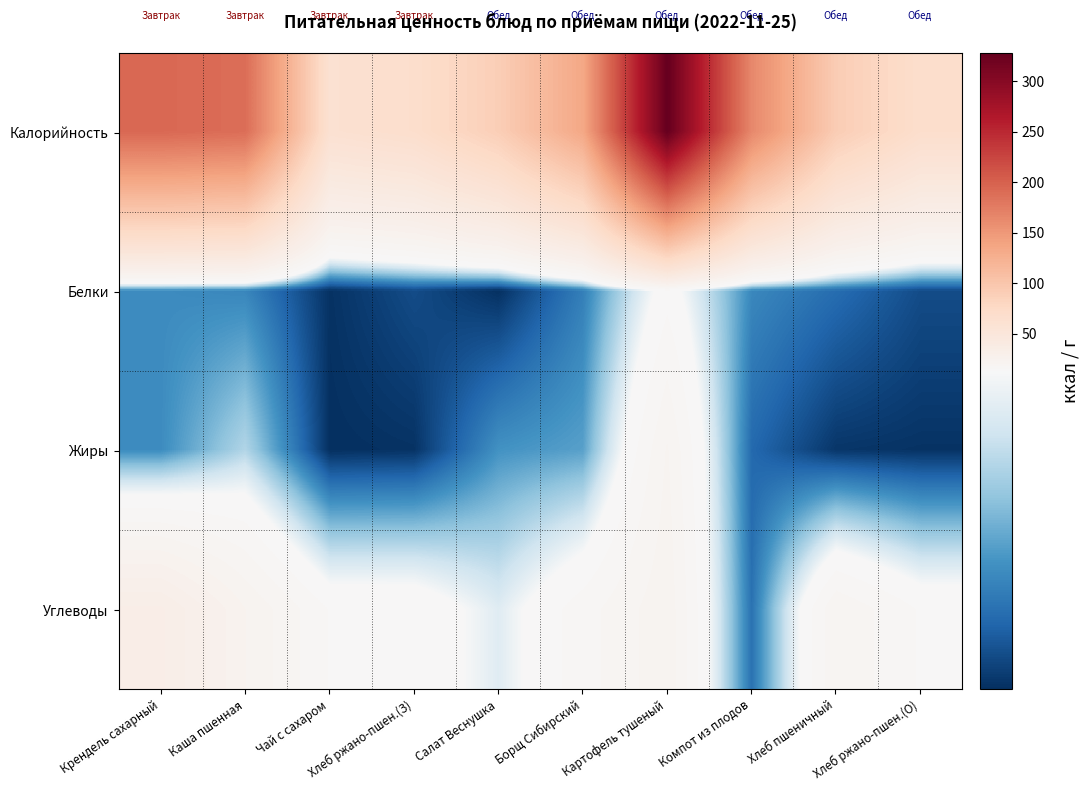

Rank the series at Салат Веснушка from highest to lowest value.

Калорийность, Углеводы, Жиры, Белки